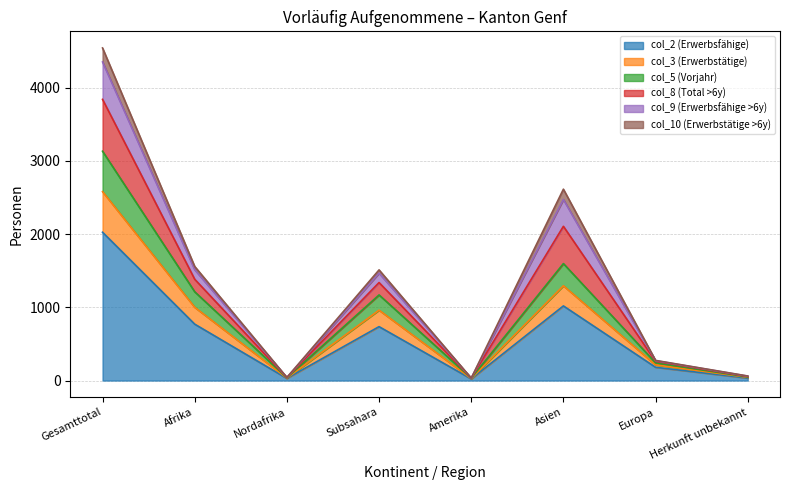

Where is the first local minimum for col_5 (Vorjahr)?

Nordafrika